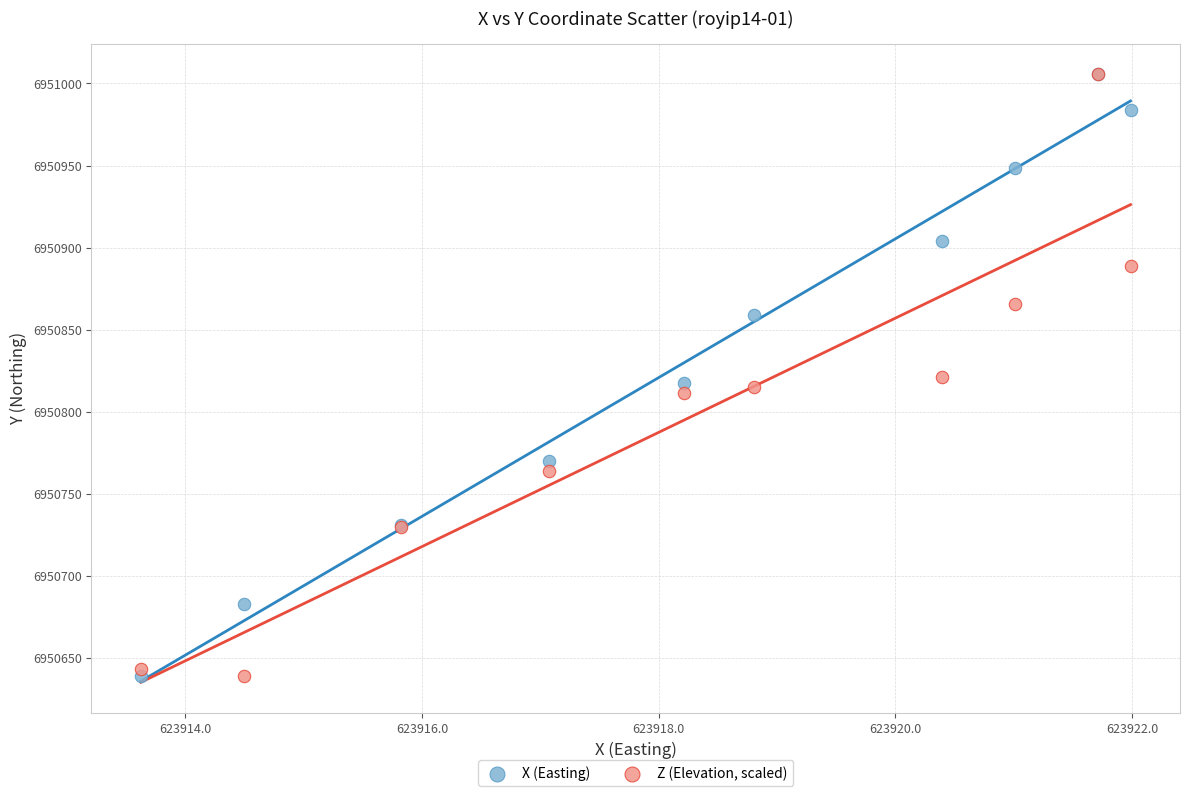

What are all the series names shown in the legend?

X (Easting), Z (Elevation, scaled)